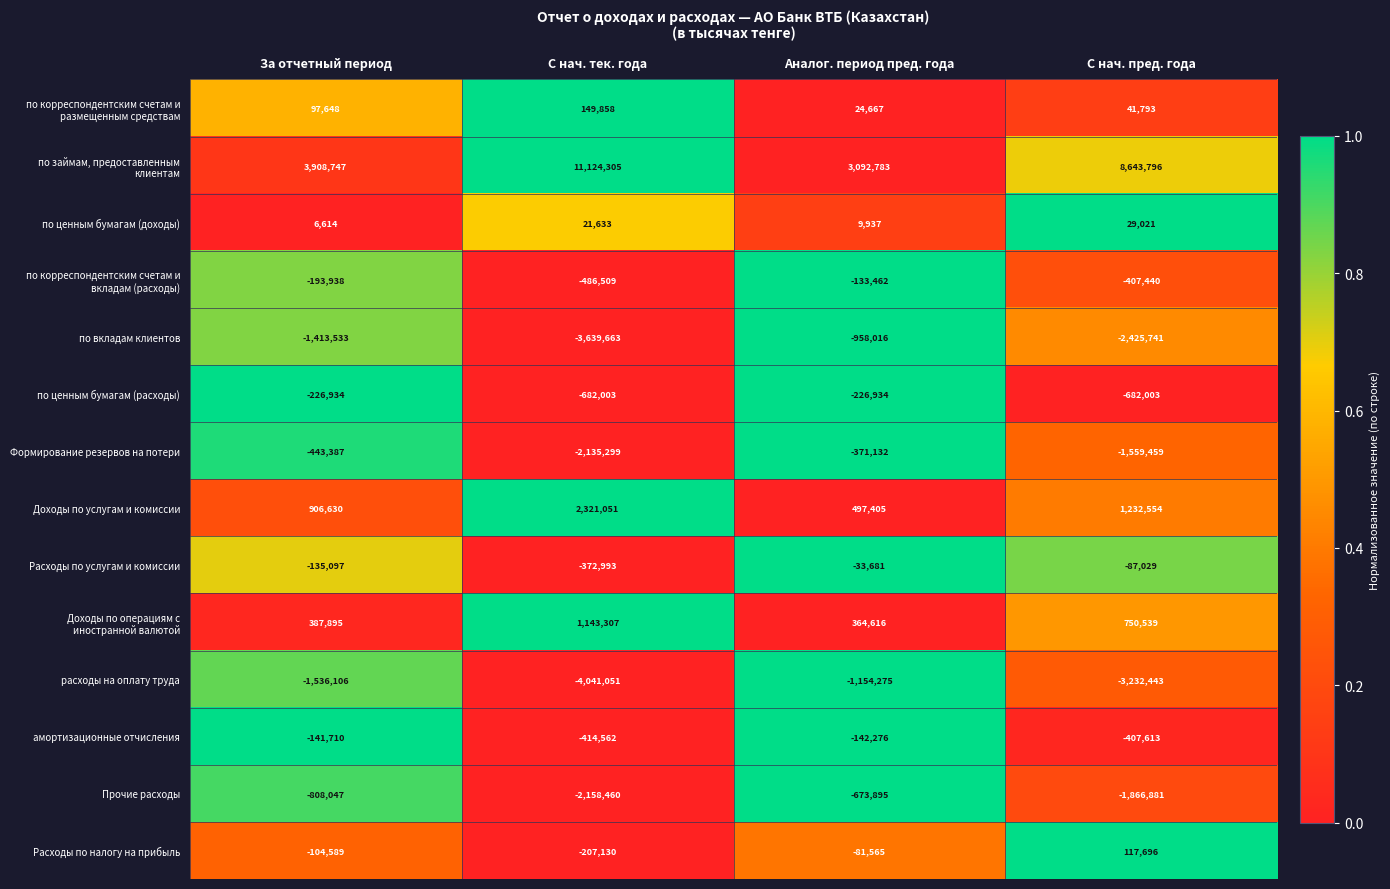

What is the difference between the Прочие расходы values at За отчетный период and Аналог. период пред. года?

134152